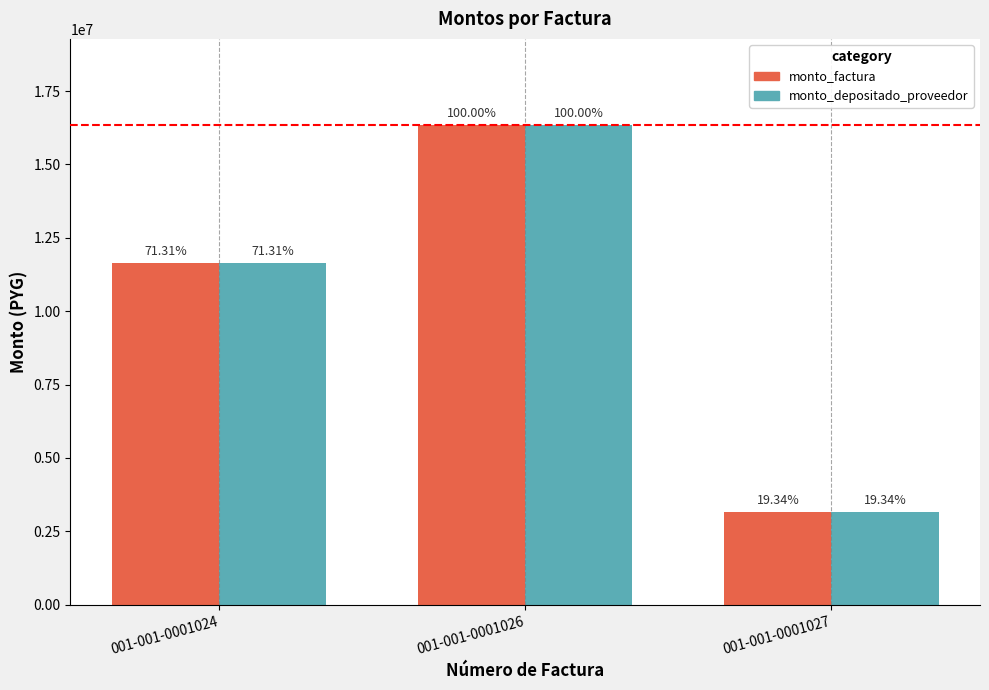

What are all the series names shown in the legend?

monto_factura, monto_depositado_proveedor